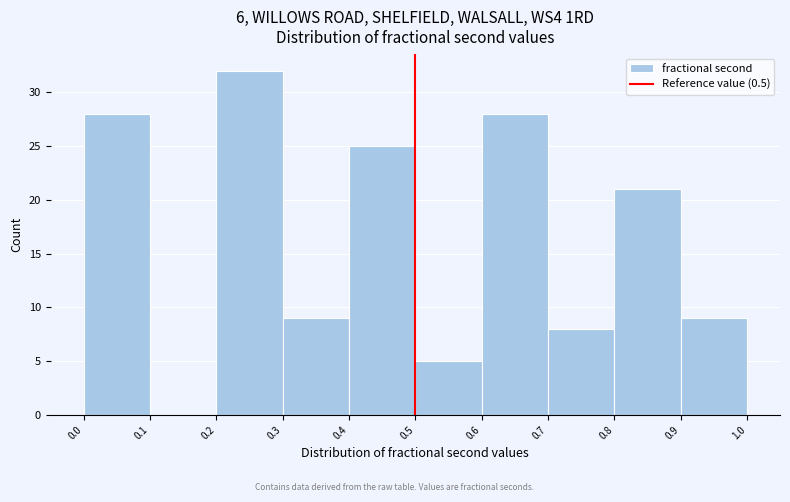

Reading left to right, list every bar in this chart as the range it spans on the x-axis followed by its height. The values are not printed on the chart, so give them approximately, as read against the axis.

0.0 to 0.1: 28
0.1 to 0.2: 0
0.2 to 0.3: 32
0.3 to 0.4: 9
0.4 to 0.5: 25
0.5 to 0.6: 5
0.6 to 0.7: 28
0.7 to 0.8: 8
0.8 to 0.9: 21
0.9 to 1.0: 9